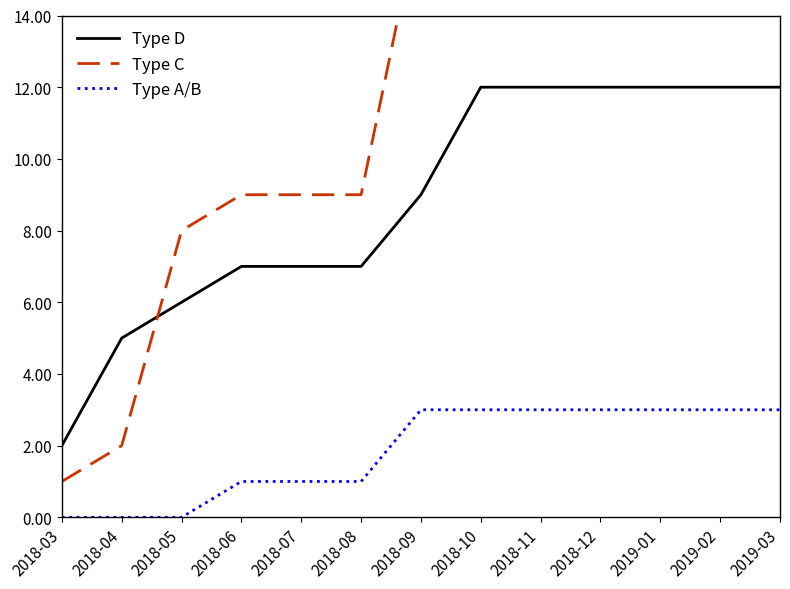

What is the difference between the highest and lowest values at 2018-11?

19